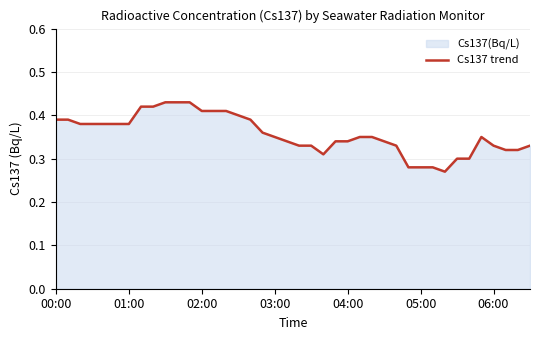

The value at 01:00 is 0.6. True or false?

False